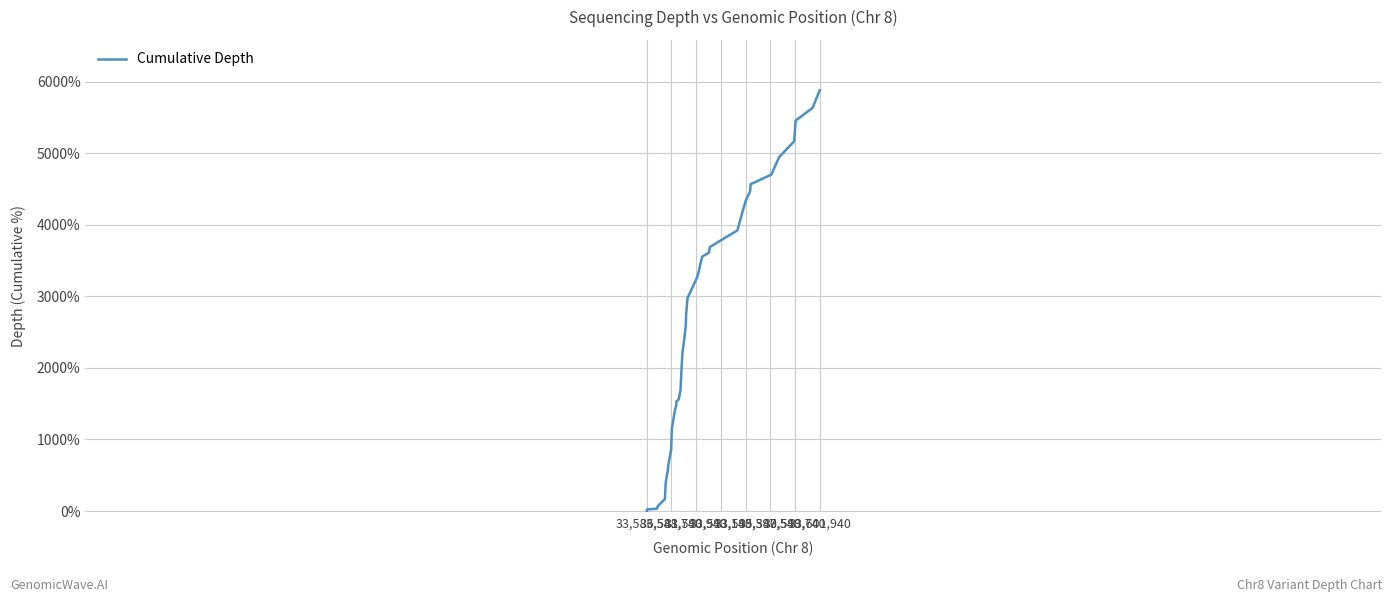

What is the difference between the maximum and minimum values?

5877.8